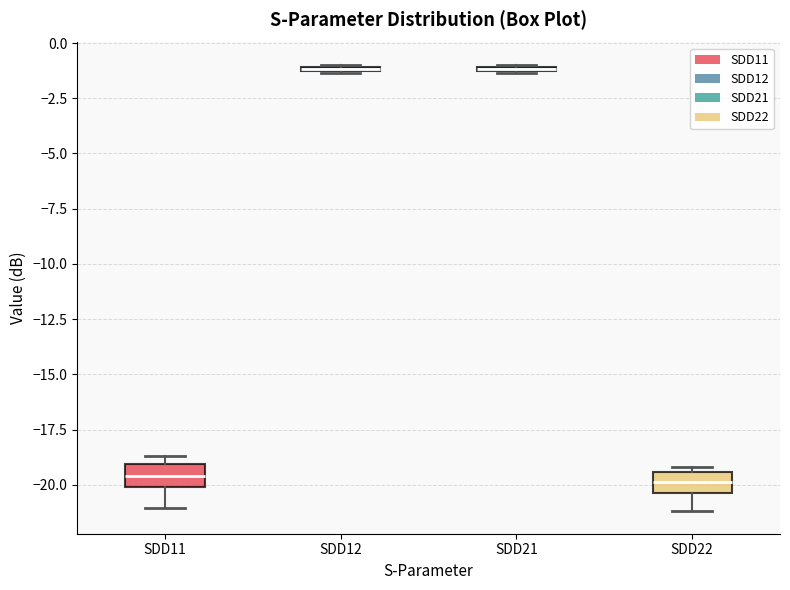

Where is the lower edge of the box for SDD12 on the y-axis? The values are not printed on the chart, so give them approximately, as read against the axis.

-1.5